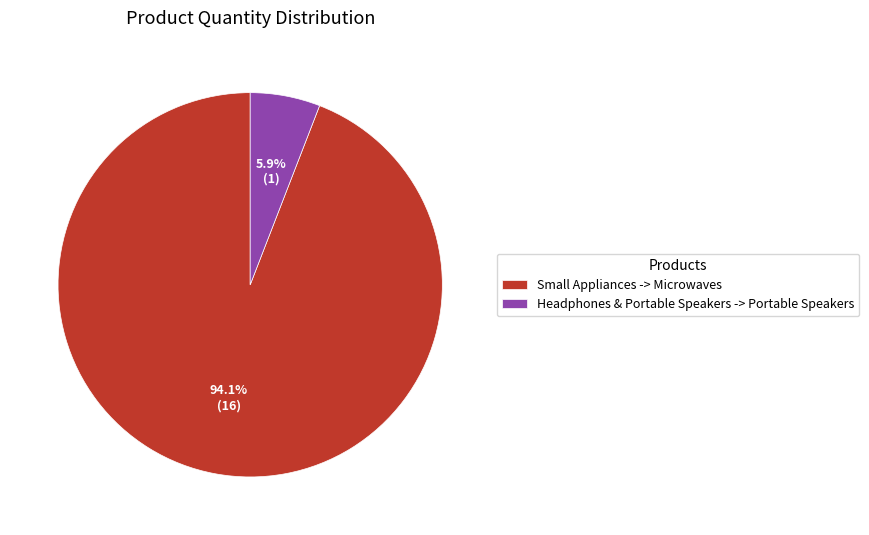

Count the number of slices in the pie.

2